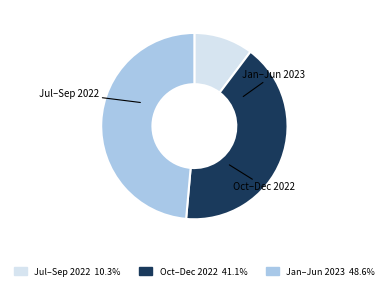

Is there any slice that represents more than half of the pie?

No